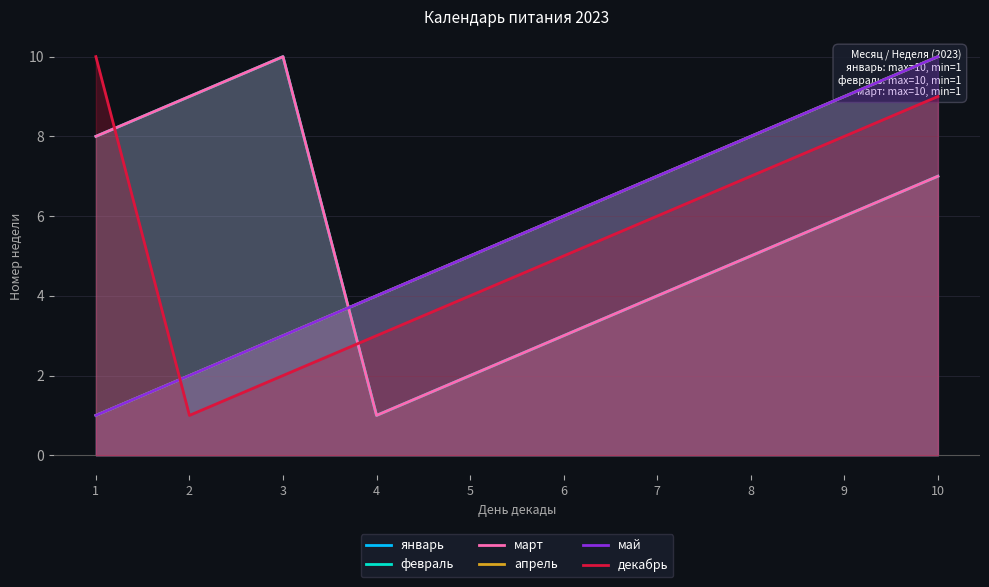

Reading left to right, transcribe all the data shown in this chart.

январь: 1	2	3	4	5	6	7	8	9	10
февраль: 8	9	10	1	2	3	4	5	6	7
март: 8	9	10	1	2	3	4	5	6	7
апрель: 1	2	3	4	5	6	7	8	9	10
май: 1	2	3	4	5	6	7	8	9	10
декабрь: 10	1	2	3	4	5	6	7	8	9